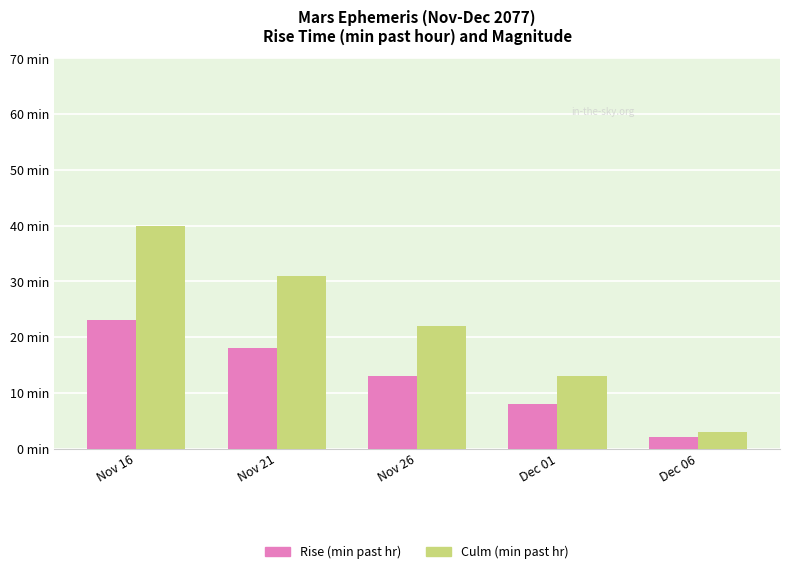

Reading left to right, transcribe all the data shown in this chart.

Rise (min past hr): Nov 16=23	Nov 21=18	Nov 26=13	Dec 01=8	Dec 06=2
Culm (min past hr): Nov 16=40	Nov 21=31	Nov 26=22	Dec 01=13	Dec 06=3